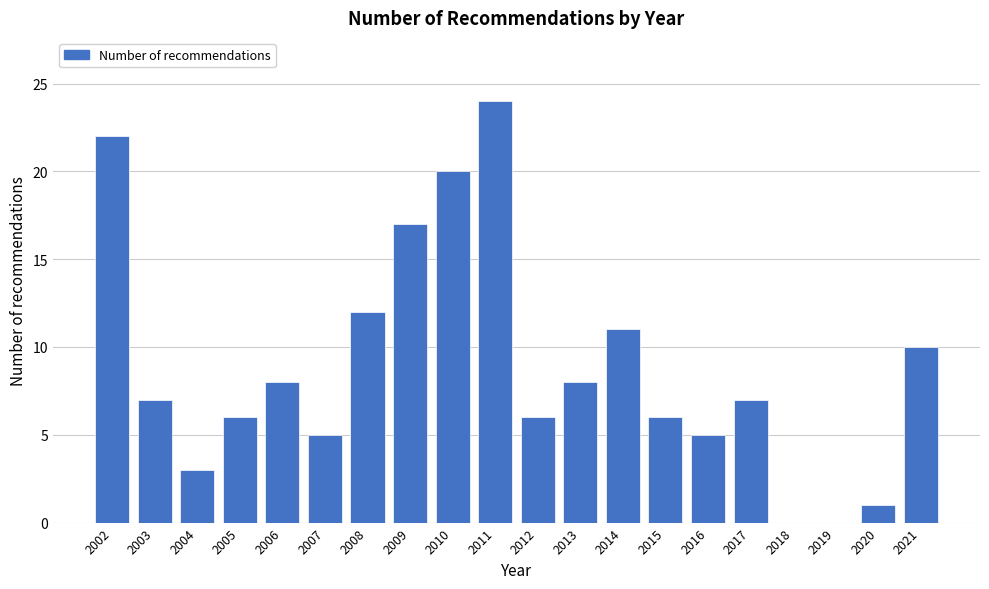

Reading right to left, transcribe all the data shown in this chart.

2021=10	2020=1	2019=0	2018=0	2017=7	2016=5	2015=6	2014=11	2013=8	2012=6	2011=24	2010=20	2009=17	2008=12	2007=5	2006=8	2005=6	2004=3	2003=7	2002=22